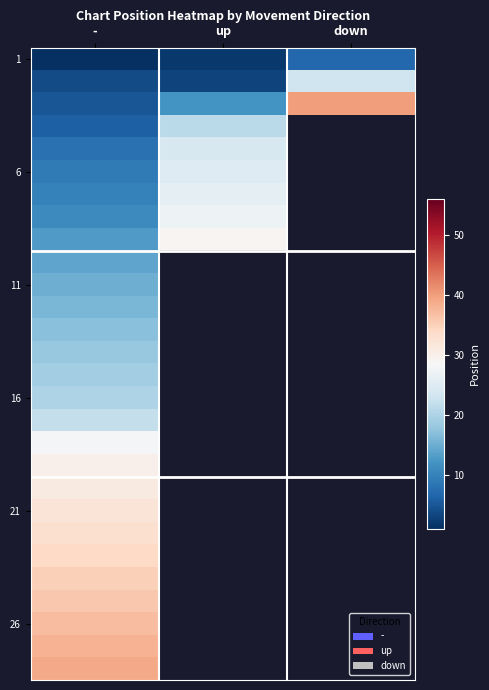

What is the total value across all series at -?

581.0